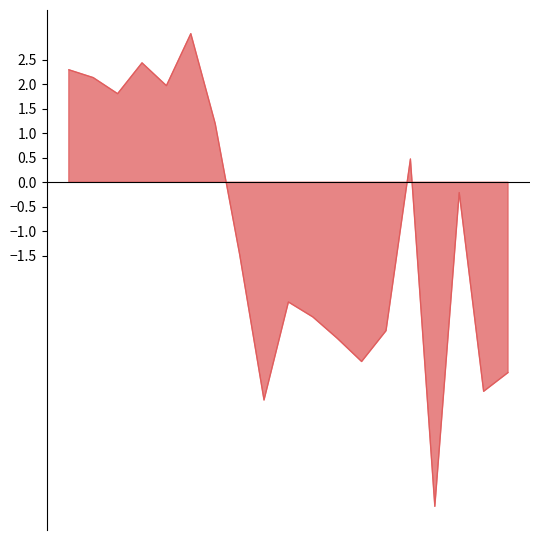

True or false: the data shows 2.1 at 2002.

True